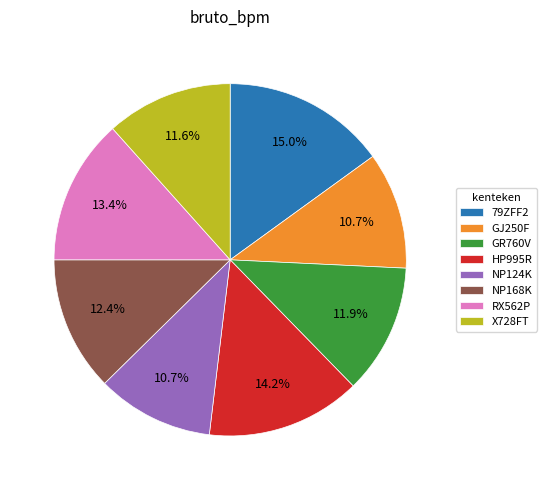

What is the ratio of the value at X728FT to the value at NP124K?

1.1